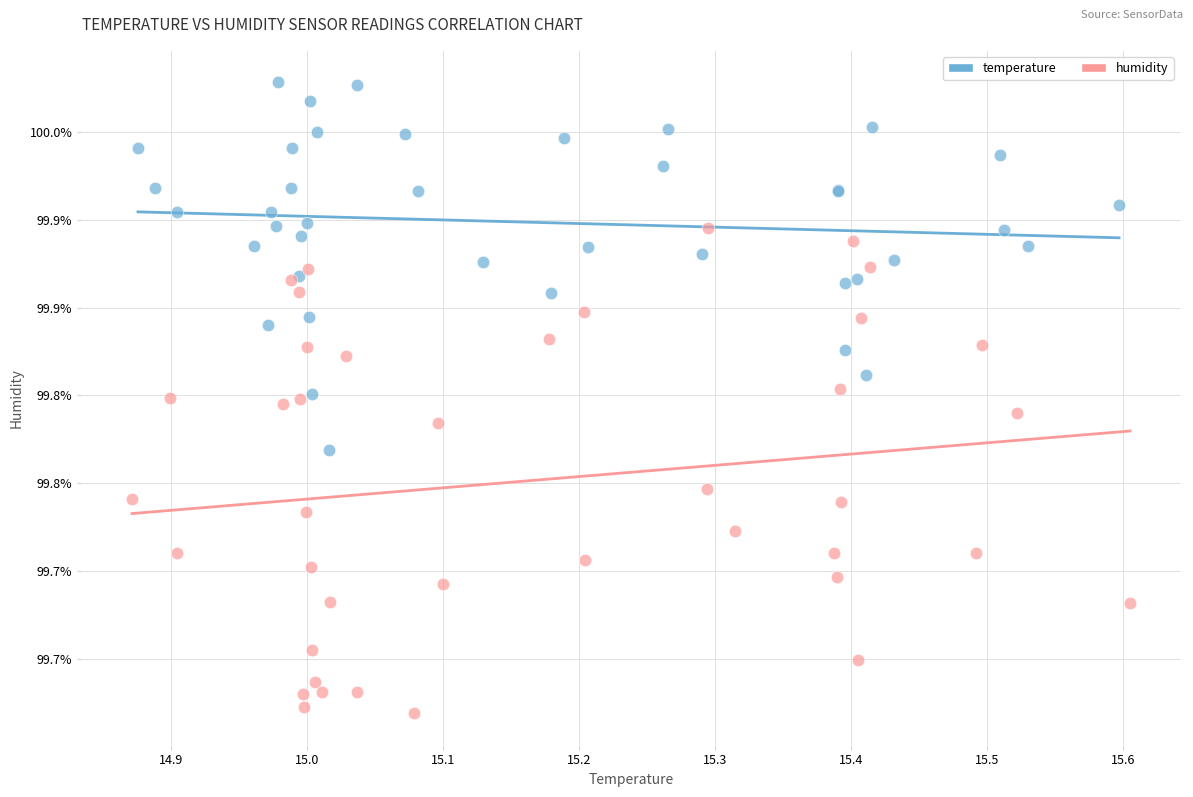

Which series has the widest spread of Y values?

humidity